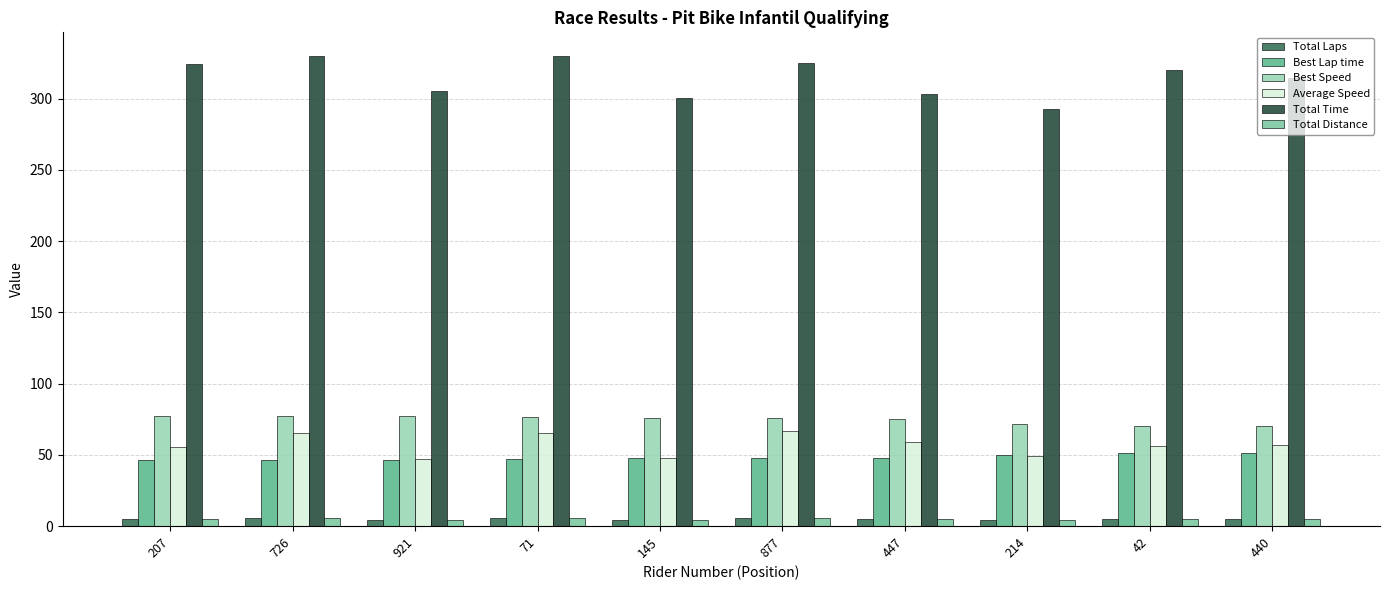

What position from the left is 726?

2